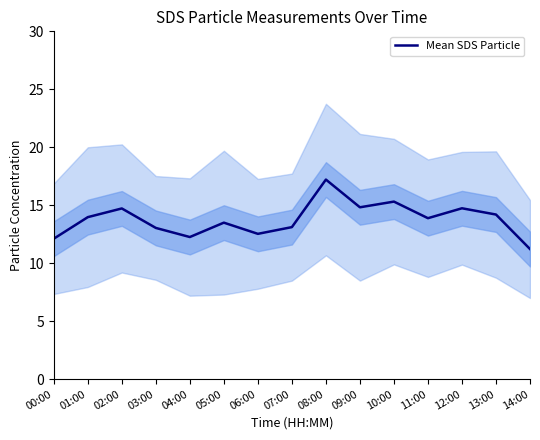

What is the difference between the maximum and minimum values?

6.0